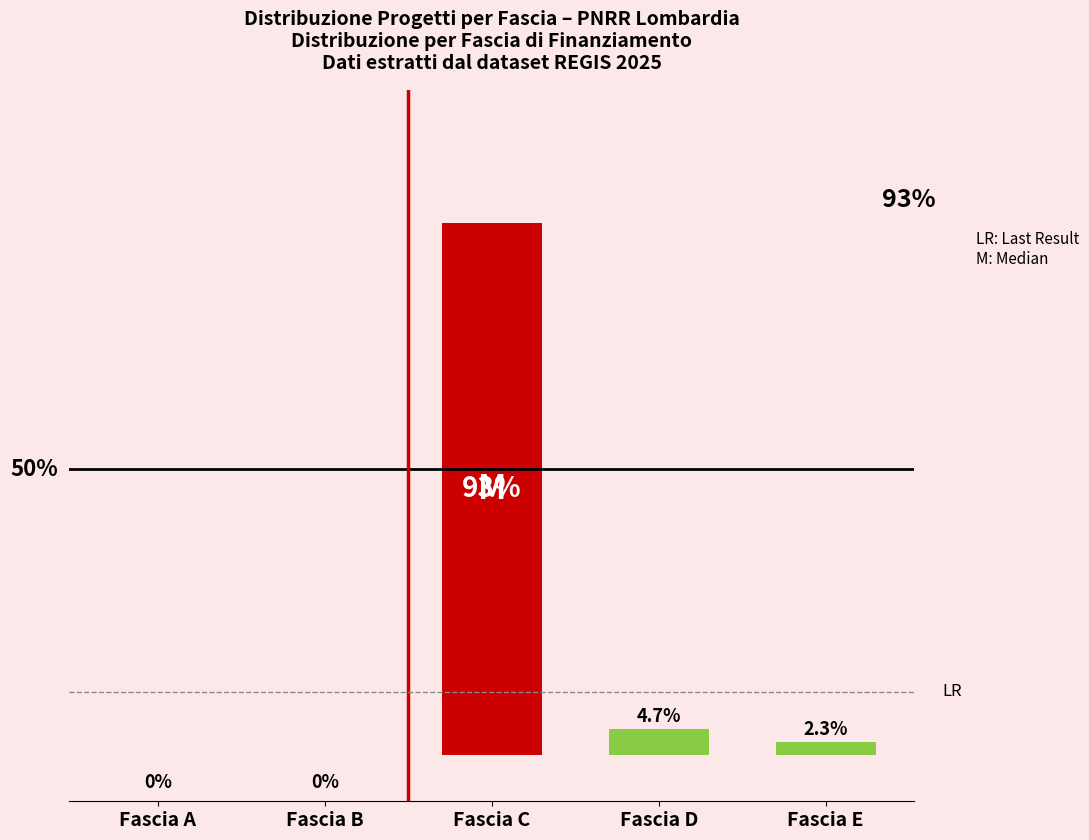

Where is the data nearest to the value 46?

Fascia D